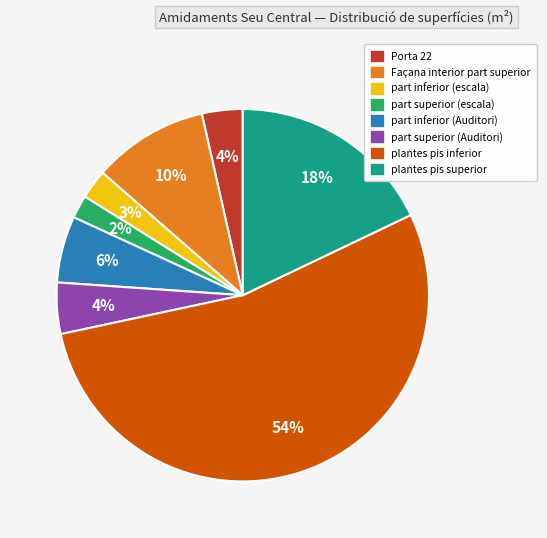

Which slice represents more than half of the pie?

plantes pis inferior